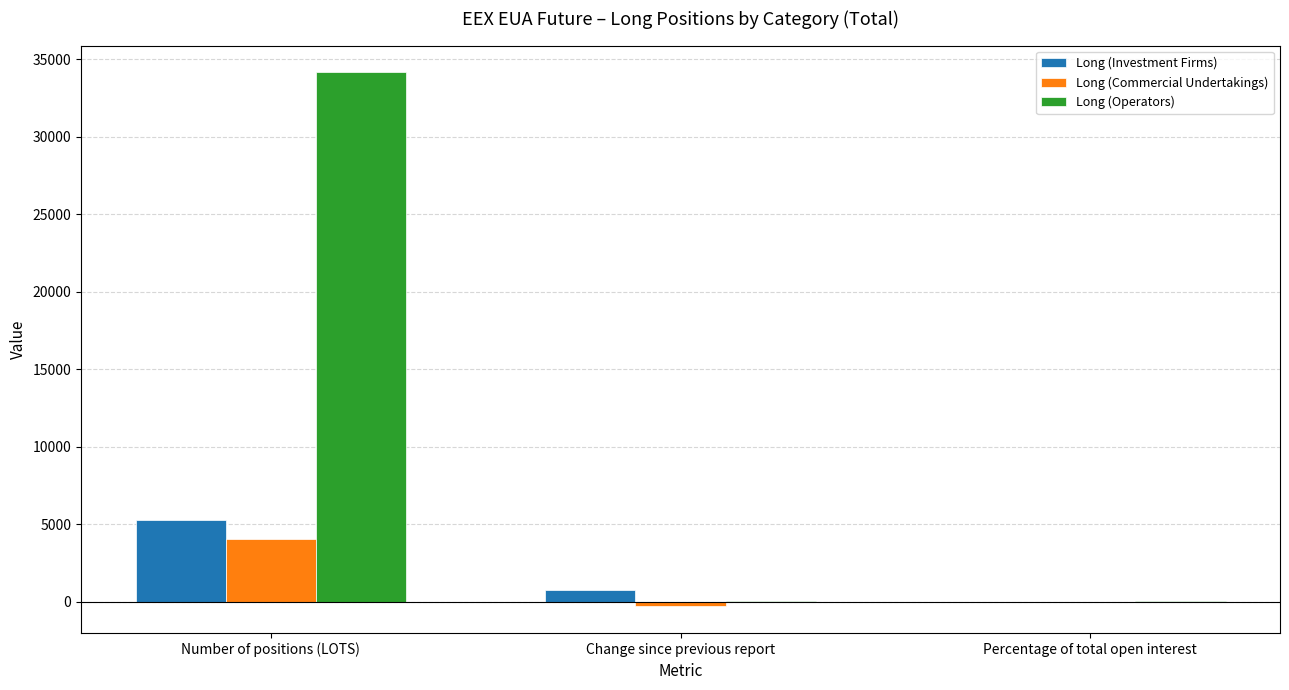

Which series changed the most between Number of positions (LOTS) and Change since previous report?

Long (Operators)